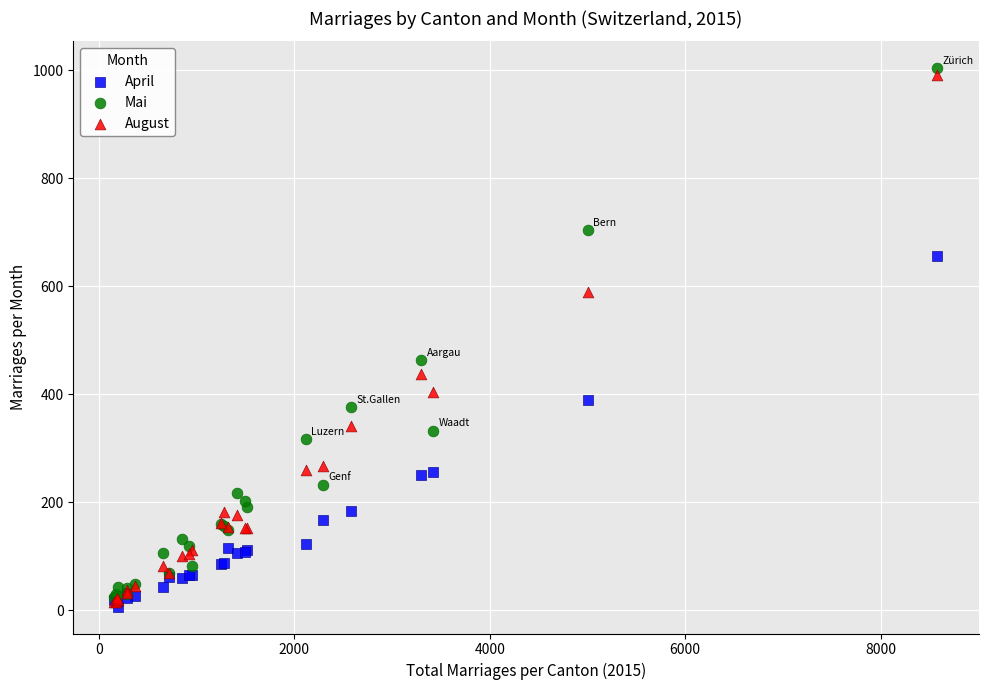

Across all series, what Y value is closest to 505?

464